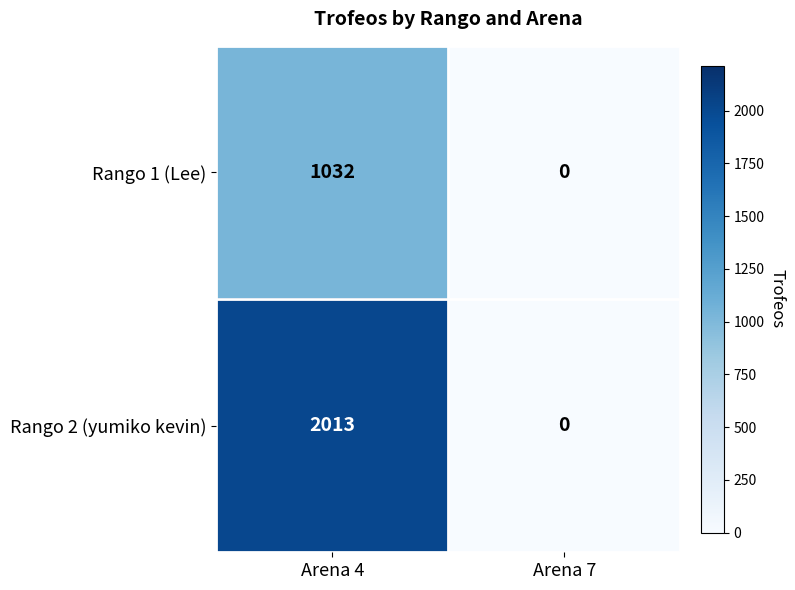

How many positive values does the Rango 2 (yumiko kevin) series have?

1